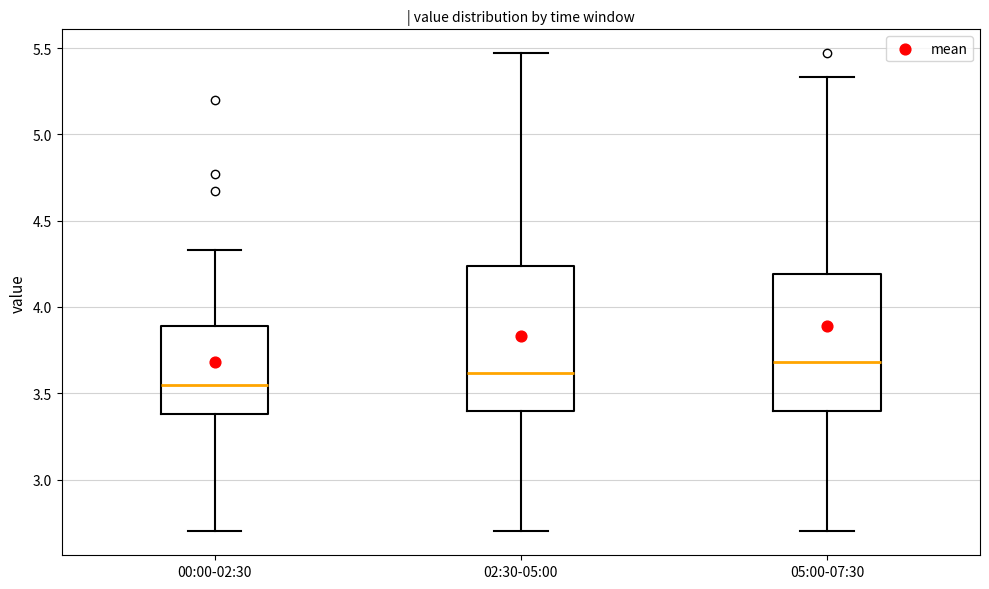

Reading left to right, transcribe this box plot: for each box, give where its median line is, the range the box spans, and where its two whiskers end, as read against the y-axis. The values are not printed on the chart, so give them approximately, as read against the axis.

00:00-02:30: median 3.55, box 3.40 to 3.90, whiskers 2.70 to 4.35
02:30-05:00: median 3.60, box 3.40 to 4.25, whiskers 2.70 to 5.45
05:00-07:30: median 3.70, box 3.40 to 4.20, whiskers 2.70 to 5.35